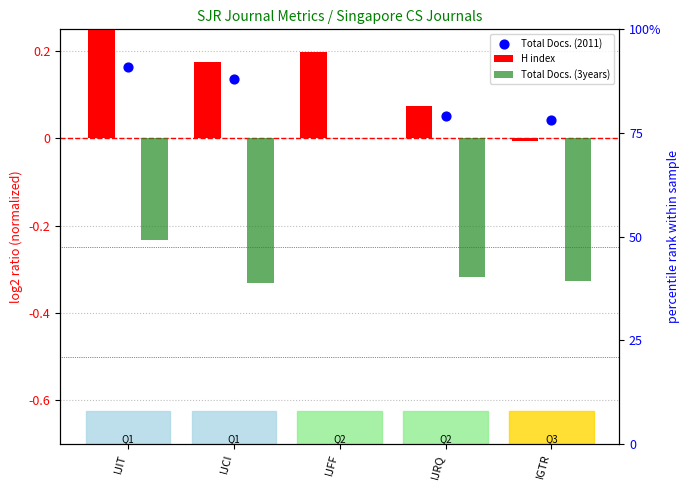

At which category is the sum across all series the highest?

IJFF